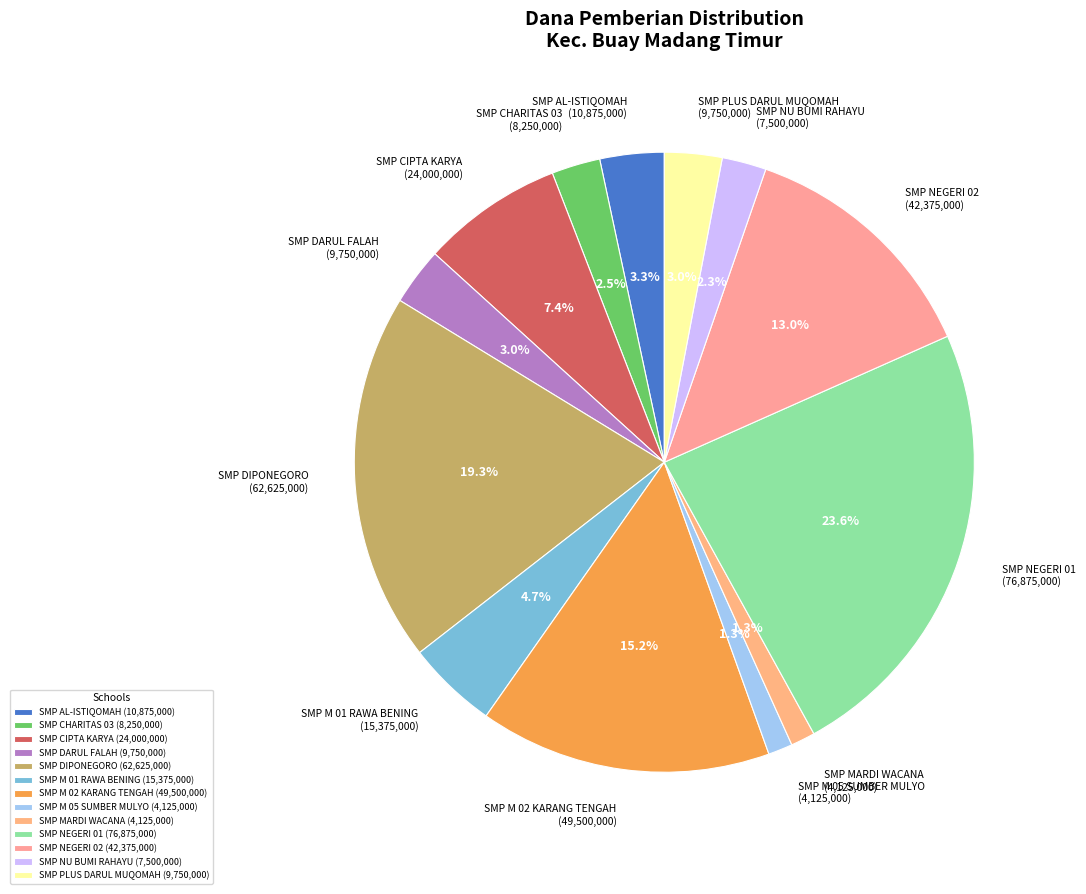

Is there a majority slice in this chart?

No